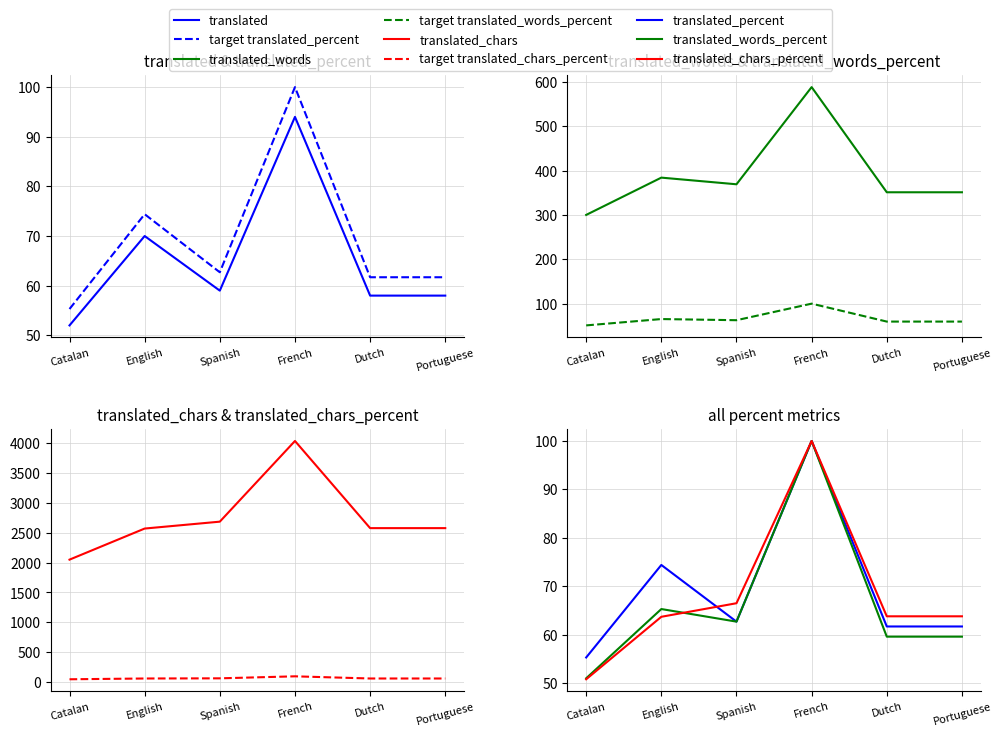

True or false: translated_words and translated_percent intersect in this chart.

False